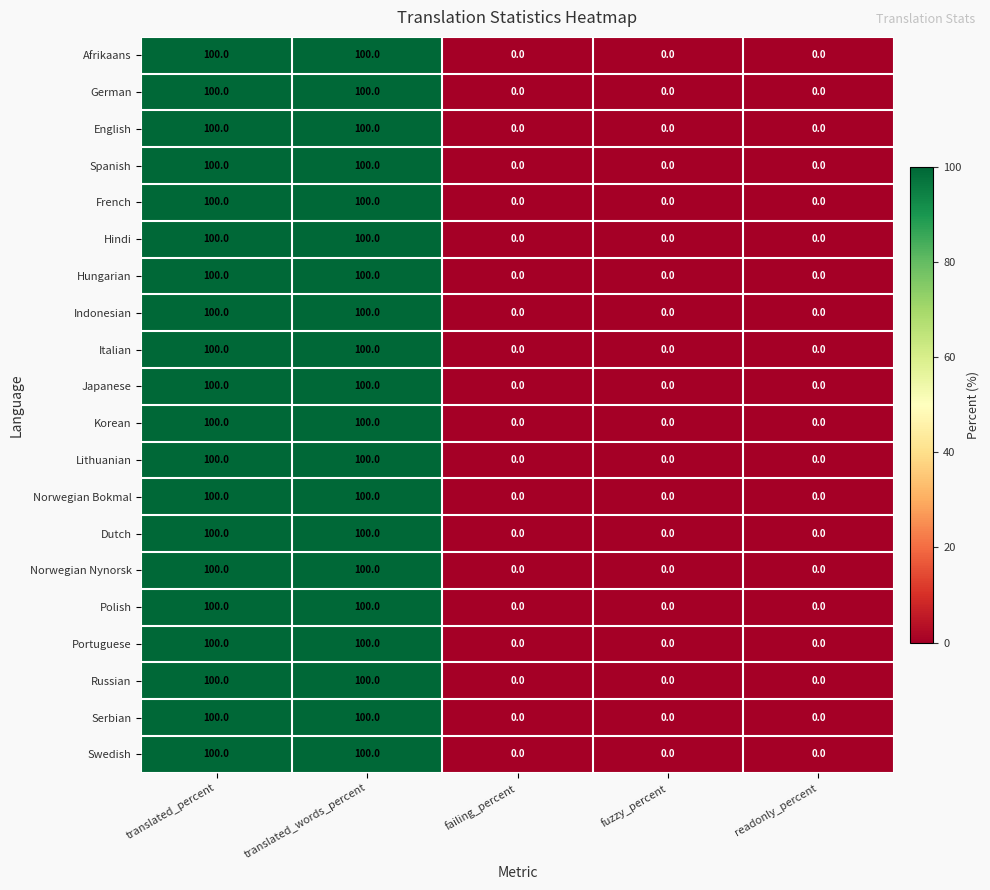

What is the maximum value shown in the chart?

100